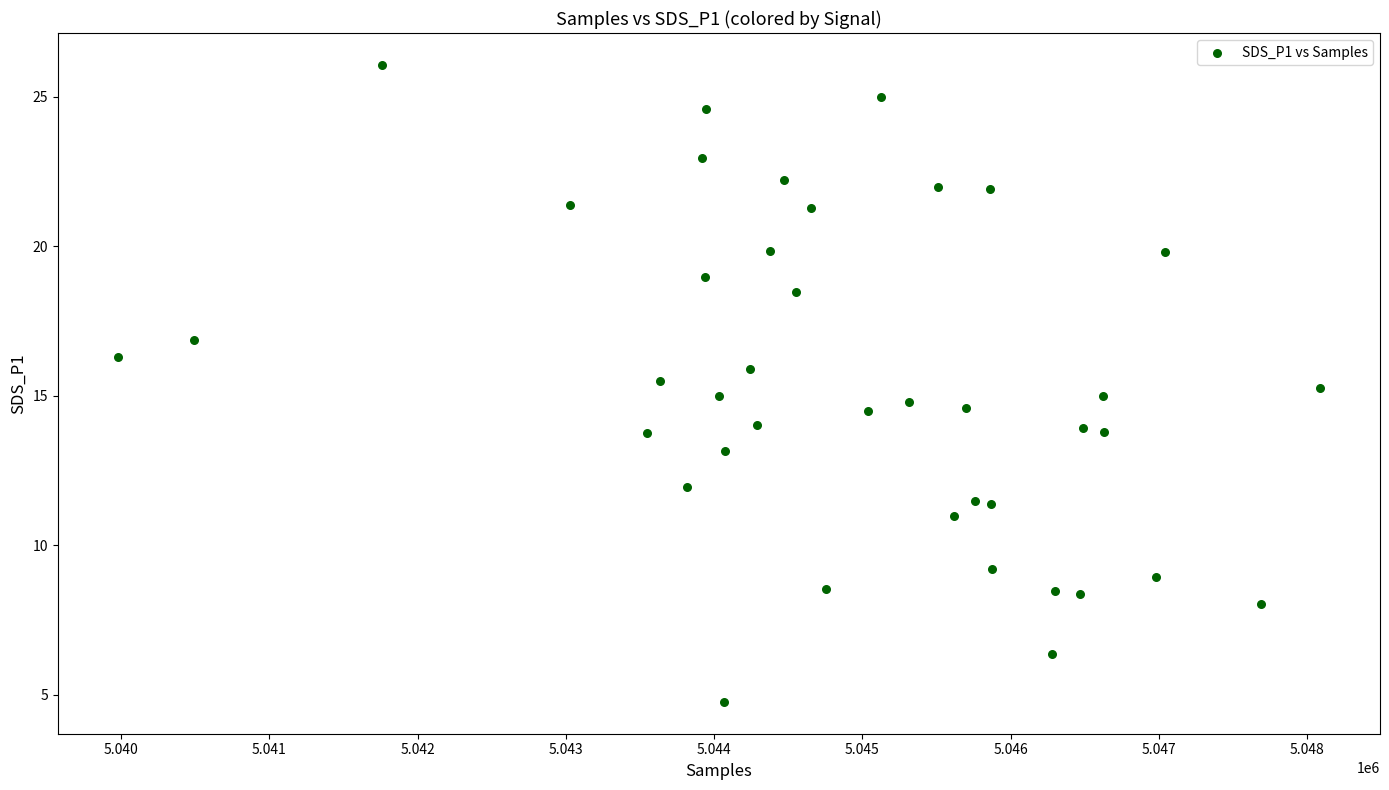

What is the range of Y values (max minus min)?

21.3